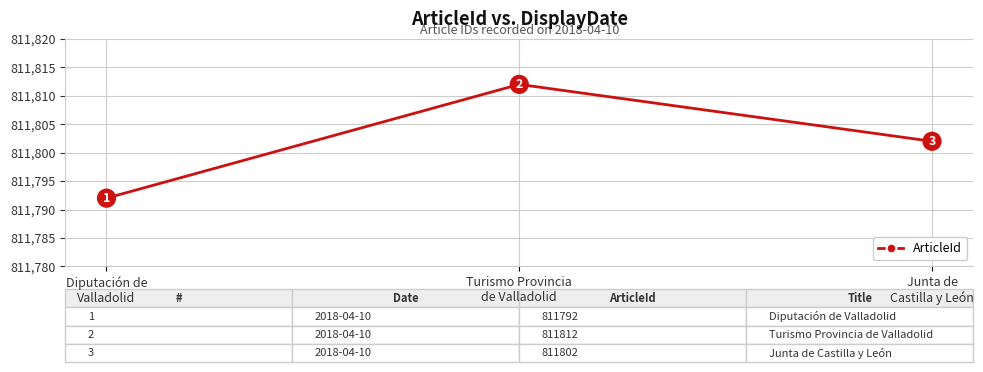

What is the minimum value shown in the chart?

811792